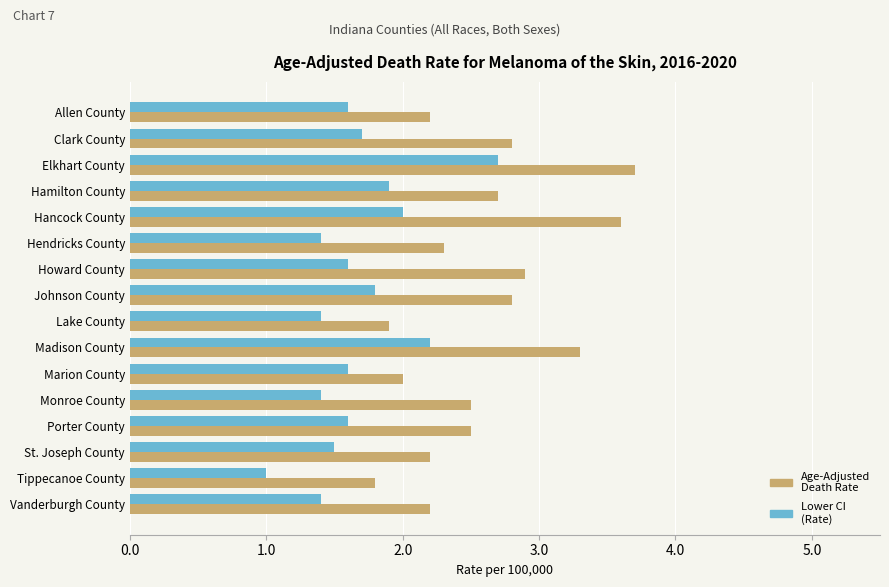

Which series has the widest spread of values?

Age-Adjusted Death Rate